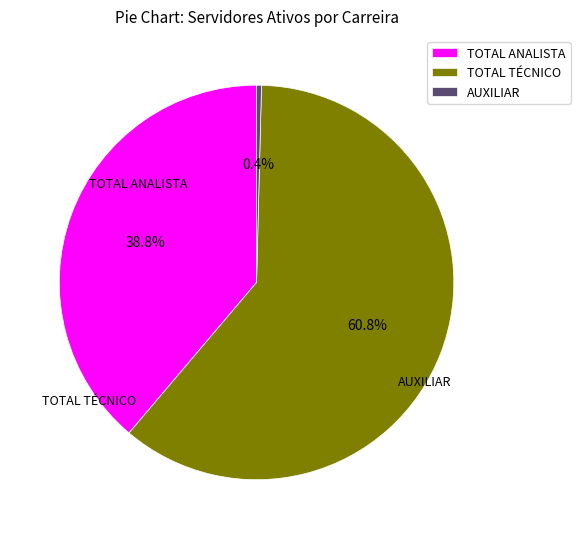

How many slices are in this pie chart?

3